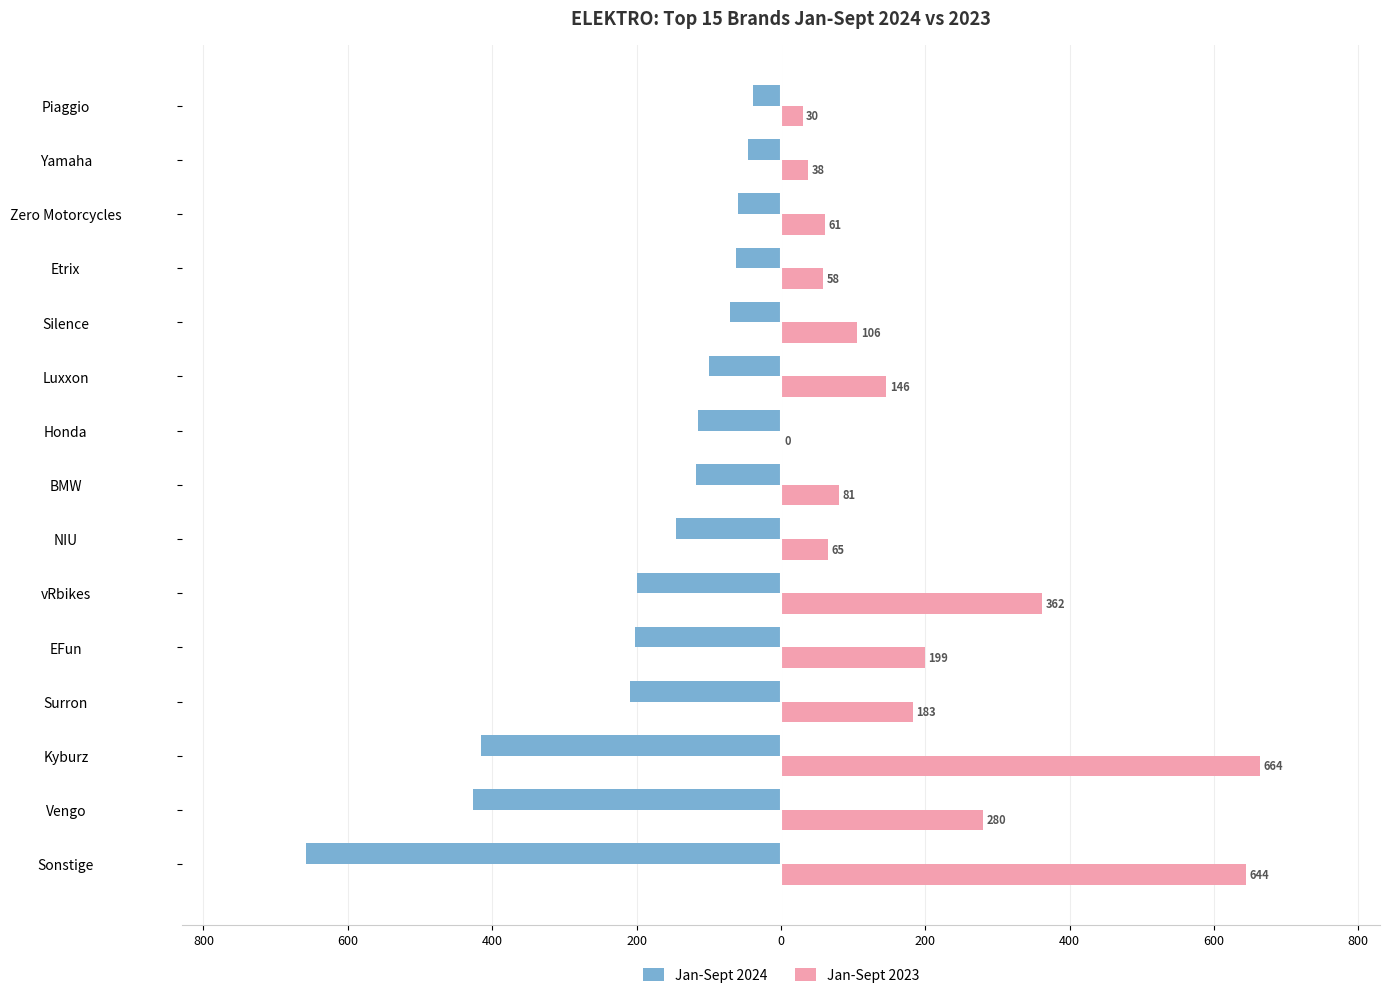

What are all the series names shown in the legend?

Jan-Sept 2024, Jan-Sept 2023